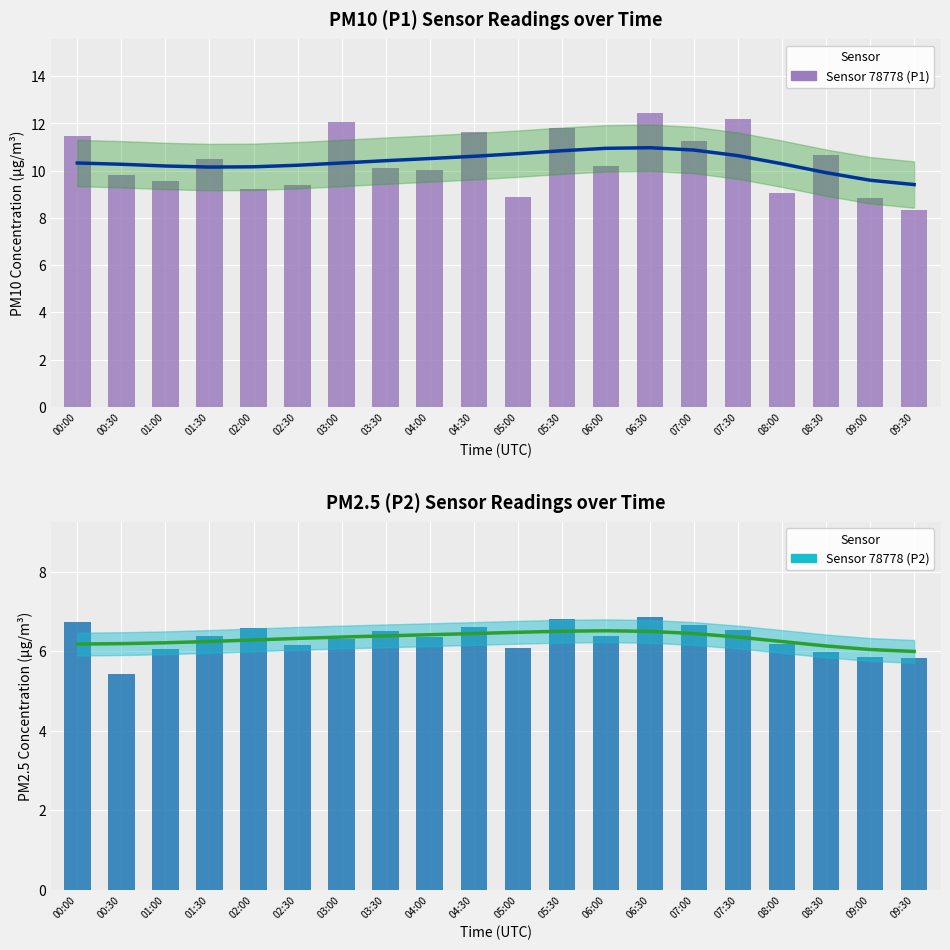

What is the total value across all series at 00:30?

15.2